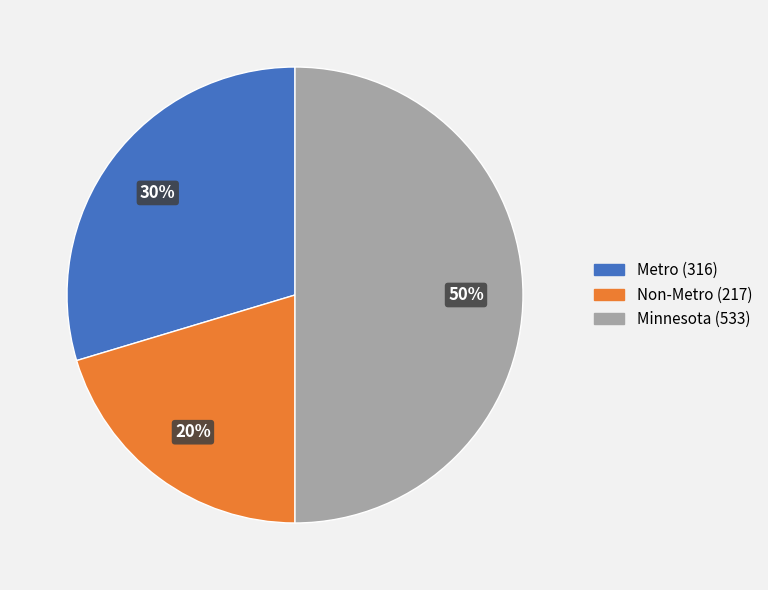

How many slices are in this pie chart?

3